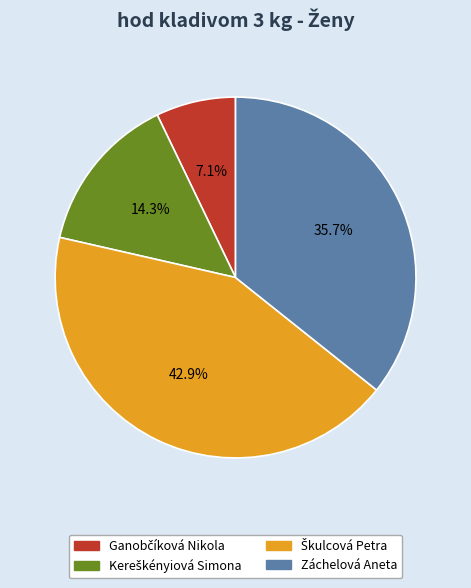

Does any single category account for the majority?

No